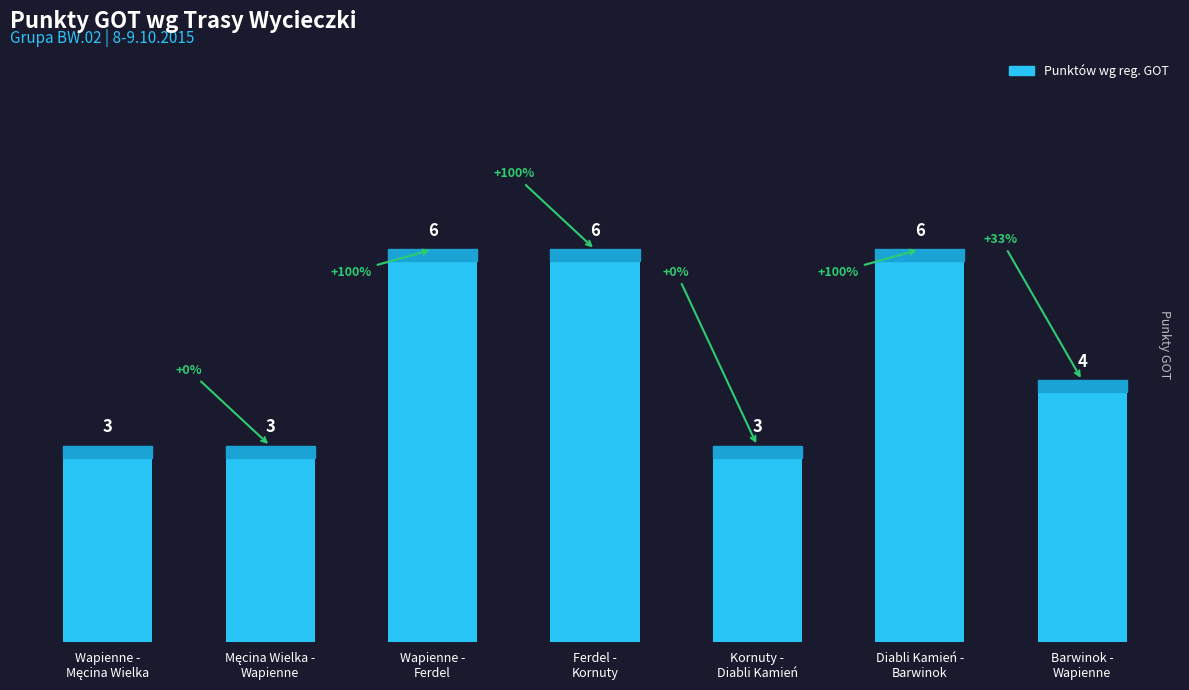

What is the approximate value at Diabli Kamień -
Barwinok?

6